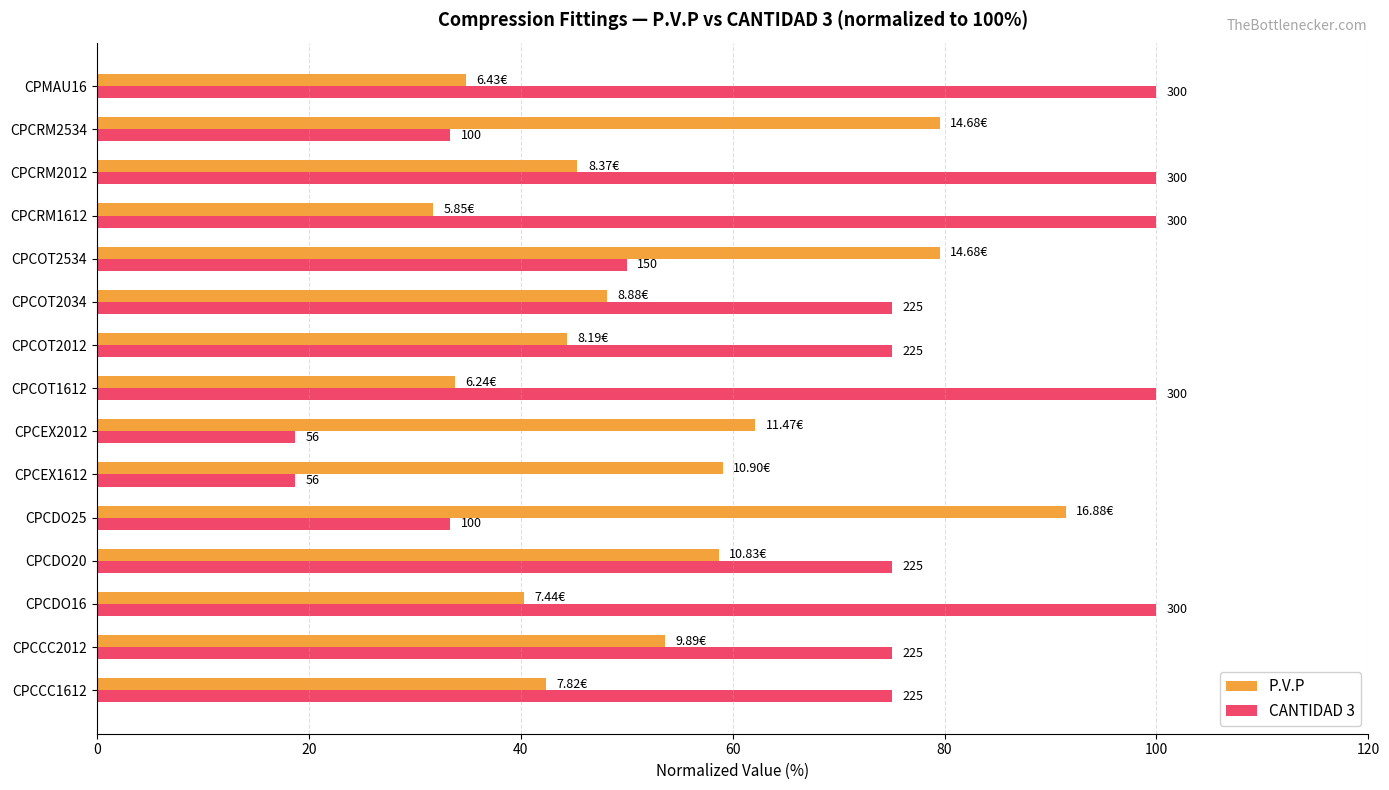

What are all the series names shown in the legend?

P.V.P, CANTIDAD 3